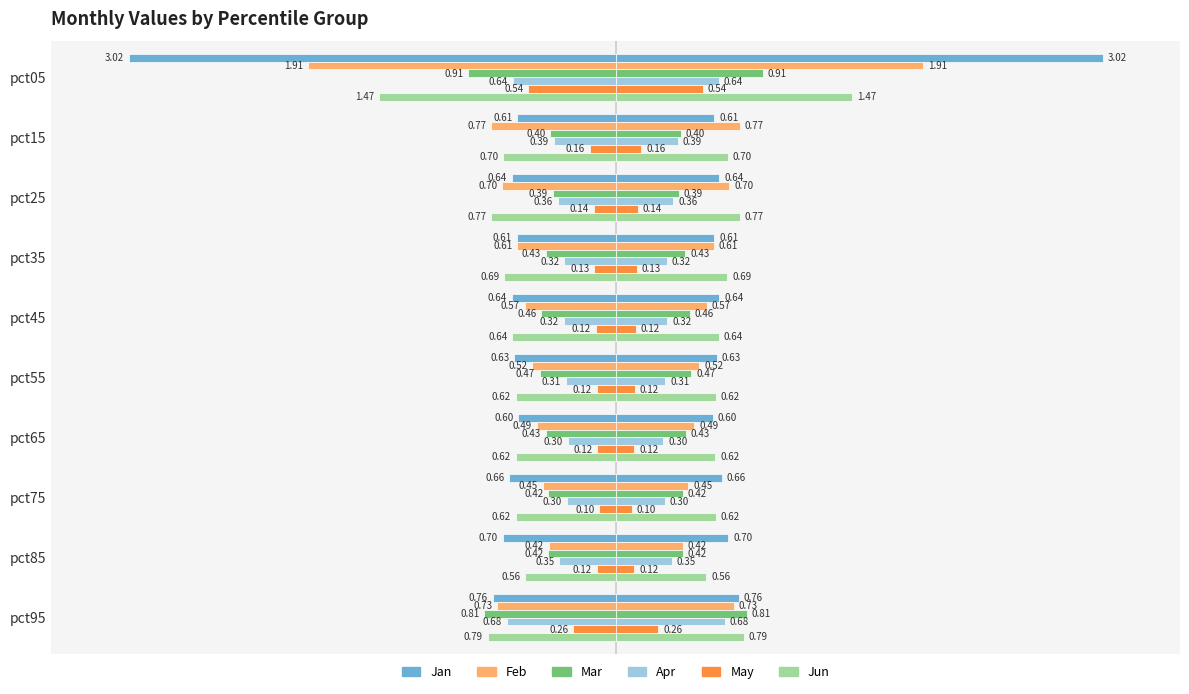

Which series has the widest spread of values?

Jan